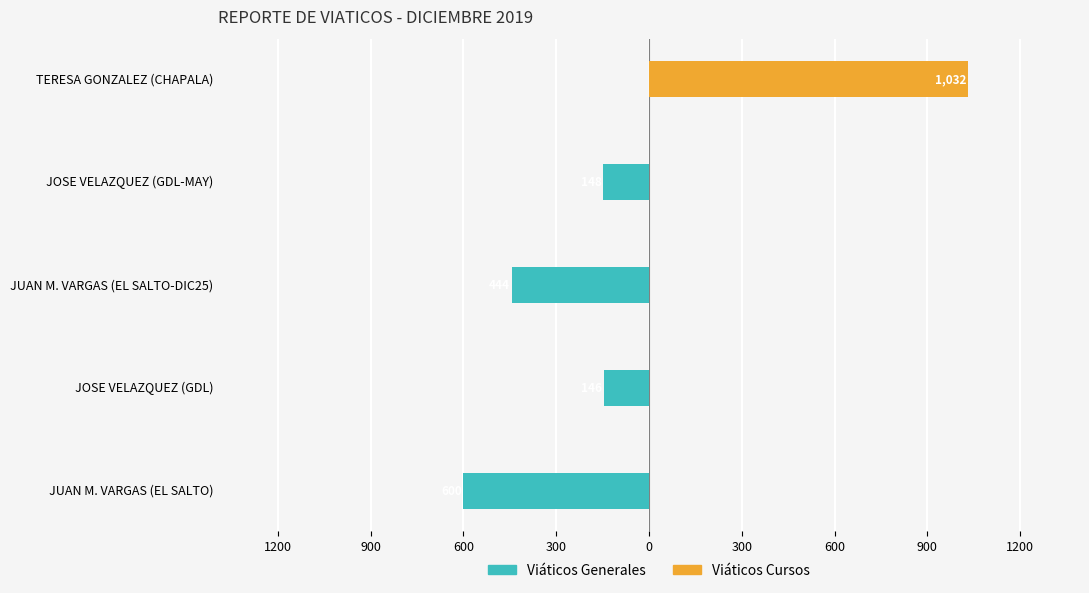

How many values in the Viáticos Cursos series exceed 0?

1